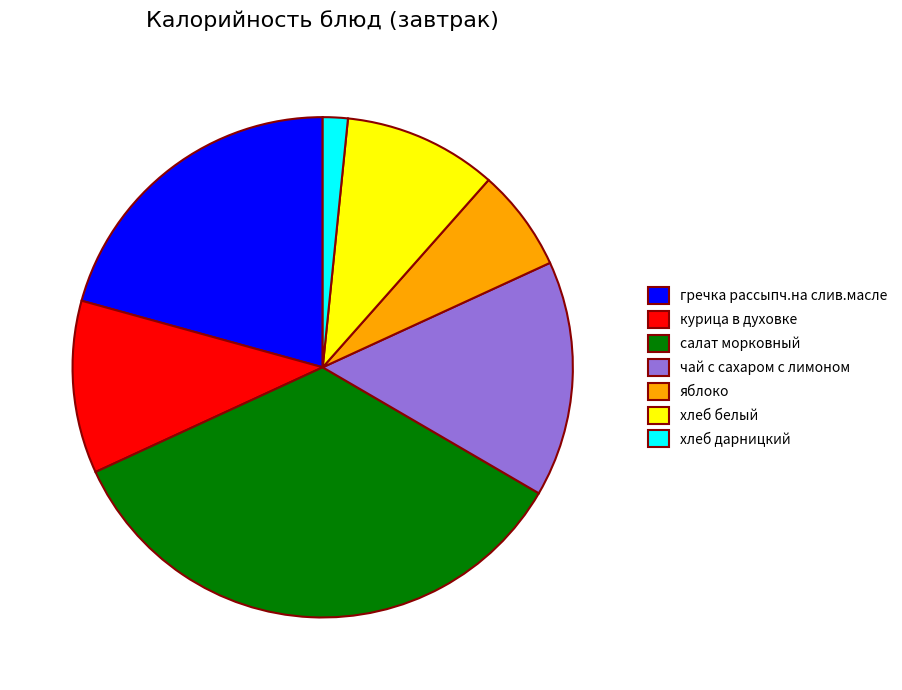

Rank the categories by value from highest to lowest.

салат морковный, гречка рассыпч.на слив.масле, чай с сахаром с лимоном, курица в духовке, хлеб белый, яблоко, хлеб дарницкий